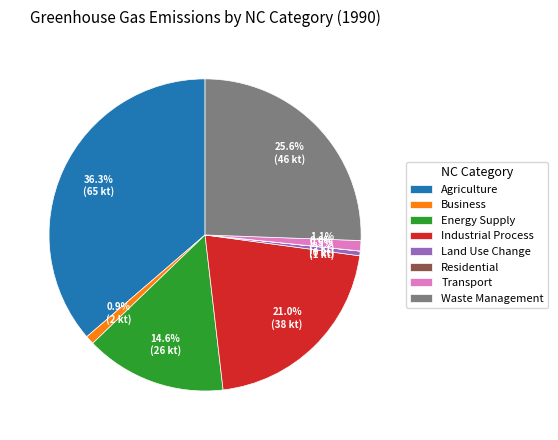

What percentage is the Agriculture slice, to the nearest percent?

36%